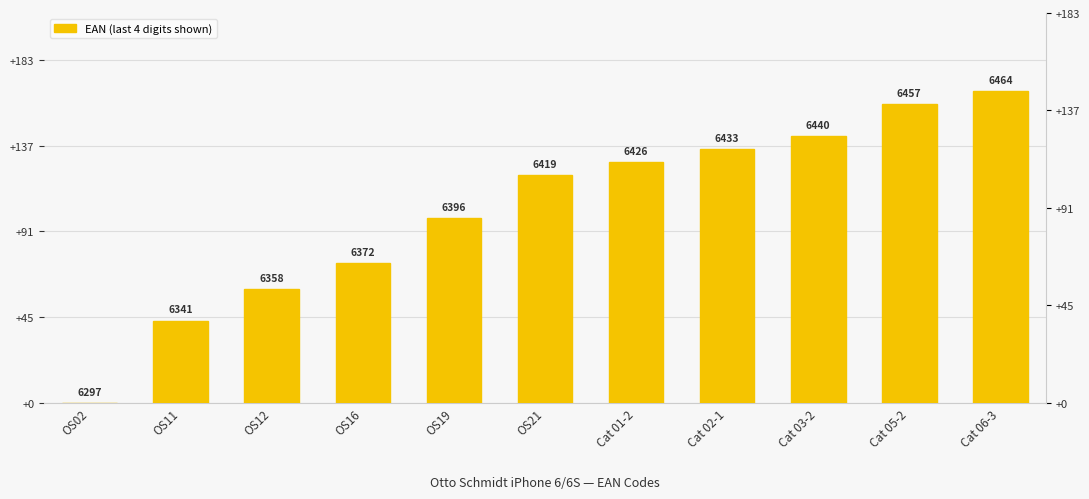

What is the difference between the maximum and second lowest values?

123